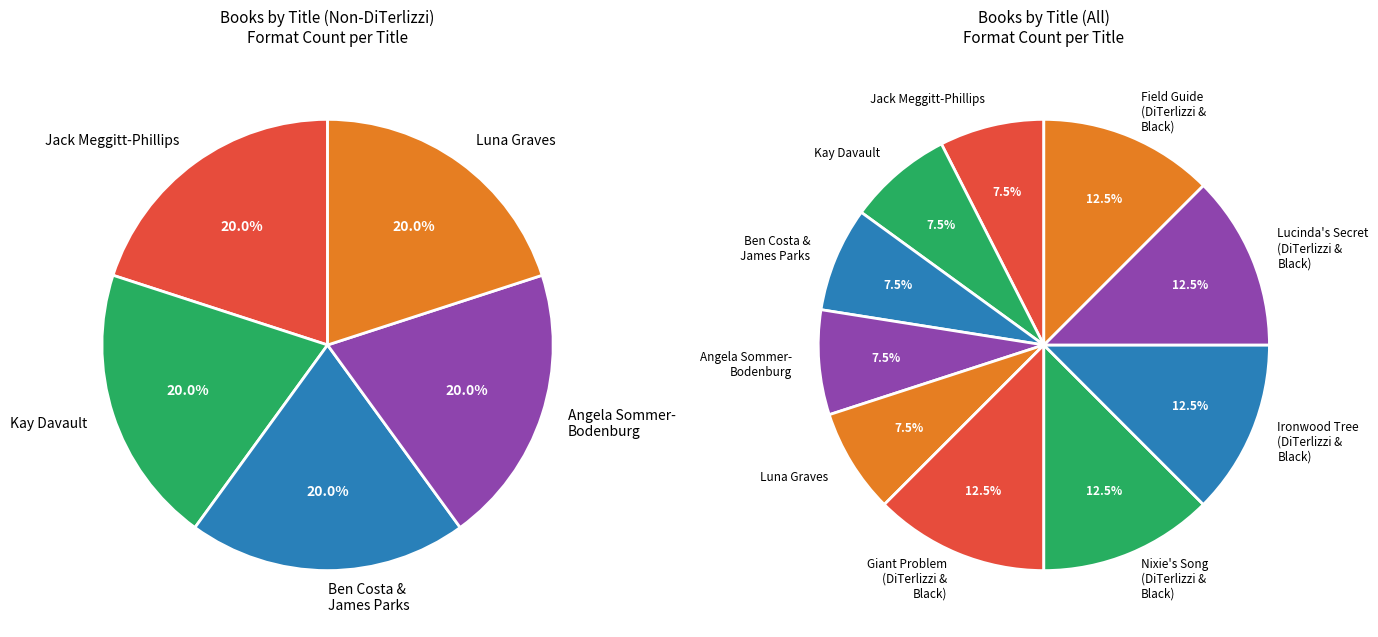

Which category has the smallest portion of the pie?

Jack Meggitt-Phillips